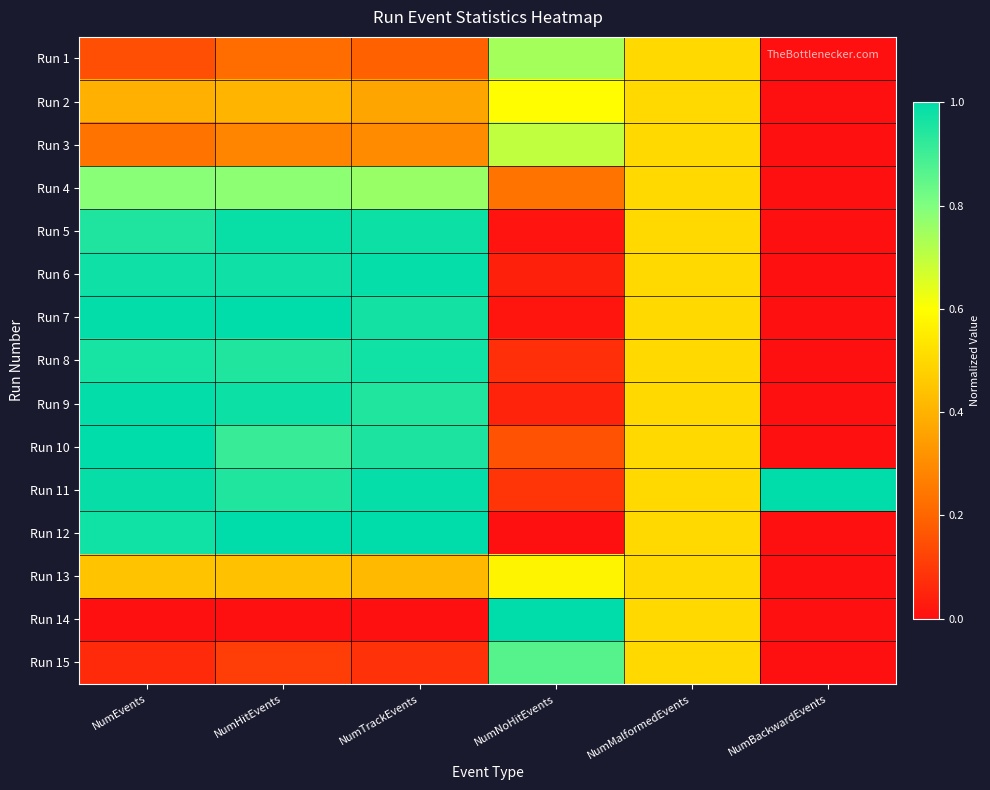

Reading left to right, transcribe all the data shown in this chart.

Run 1: NumEvents=0.1	NumHitEvents=0.2	NumTrackEvents=0.2	NumNoHitEvents=0.7	NumMalformedEvents=0.5	NumBackwardEvents=0.0
Run 2: NumEvents=0.4	NumHitEvents=0.4	NumTrackEvents=0.4	NumNoHitEvents=0.6	NumMalformedEvents=0.5	NumBackwardEvents=0.0
Run 3: NumEvents=0.2	NumHitEvents=0.3	NumTrackEvents=0.3	NumNoHitEvents=0.7	NumMalformedEvents=0.5	NumBackwardEvents=0.0
Run 4: NumEvents=0.8	NumHitEvents=0.8	NumTrackEvents=0.8	NumNoHitEvents=0.2	NumMalformedEvents=0.5	NumBackwardEvents=0.0
Run 5: NumEvents=1.0	NumHitEvents=1.0	NumTrackEvents=1.0	NumNoHitEvents=0.0	NumMalformedEvents=0.5	NumBackwardEvents=0.0
Run 6: NumEvents=1.0	NumHitEvents=1.0	NumTrackEvents=1.0	NumNoHitEvents=0.0	NumMalformedEvents=0.5	NumBackwardEvents=0.0
Run 7: NumEvents=1.0	NumHitEvents=1.0	NumTrackEvents=1.0	NumNoHitEvents=0.0	NumMalformedEvents=0.5	NumBackwardEvents=0.0
Run 8: NumEvents=1.0	NumHitEvents=0.9	NumTrackEvents=1.0	NumNoHitEvents=0.1	NumMalformedEvents=0.5	NumBackwardEvents=0.0
Run 9: NumEvents=1.0	NumHitEvents=1.0	NumTrackEvents=0.9	NumNoHitEvents=0.0	NumMalformedEvents=0.5	NumBackwardEvents=0.0
Run 10: NumEvents=1.0	NumHitEvents=0.9	NumTrackEvents=1.0	NumNoHitEvents=0.2	NumMalformedEvents=0.5	NumBackwardEvents=0.0
Run 11: NumEvents=1.0	NumHitEvents=0.9	NumTrackEvents=1.0	NumNoHitEvents=0.1	NumMalformedEvents=0.5	NumBackwardEvents=1.0
Run 12: NumEvents=1.0	NumHitEvents=1.0	NumTrackEvents=1.0	NumNoHitEvents=0.0	NumMalformedEvents=0.5	NumBackwardEvents=0.0
Run 13: NumEvents=0.4	NumHitEvents=0.4	NumTrackEvents=0.4	NumNoHitEvents=0.6	NumMalformedEvents=0.5	NumBackwardEvents=0.0
Run 14: NumEvents=0.0	NumHitEvents=0.0	NumTrackEvents=0.0	NumNoHitEvents=1.0	NumMalformedEvents=0.5	NumBackwardEvents=0.0
Run 15: NumEvents=0.1	NumHitEvents=0.1	NumTrackEvents=0.1	NumNoHitEvents=0.9	NumMalformedEvents=0.5	NumBackwardEvents=0.0